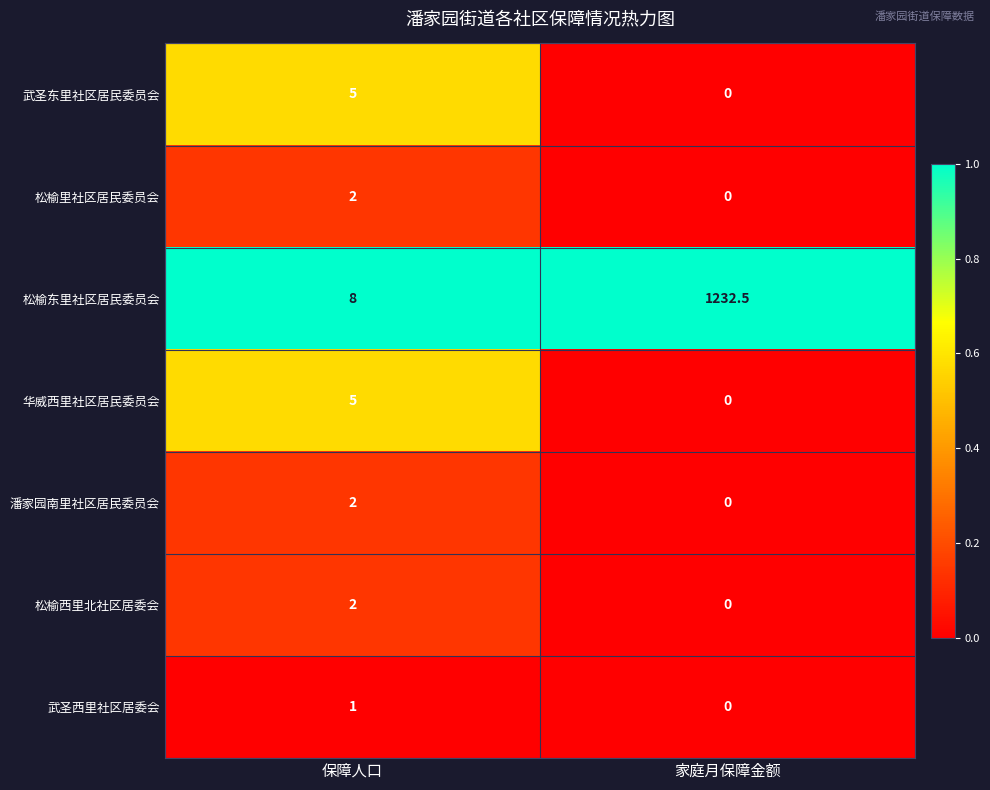

Reading right to left, transcribe all the data shown in this chart.

武圣东里社区居民委员会: 家庭月保障金额=0.0	保障人口=5.0
松榆里社区居民委员会: 家庭月保障金额=0.0	保障人口=2.0
松榆东里社区居民委员会: 家庭月保障金额=1232.5	保障人口=8.0
华威西里社区居民委员会: 家庭月保障金额=0.0	保障人口=5.0
潘家园南里社区居民委员会: 家庭月保障金额=0.0	保障人口=2.0
松榆西里北社区居委会: 家庭月保障金额=0.0	保障人口=2.0
武圣西里社区居委会: 家庭月保障金额=0.0	保障人口=1.0